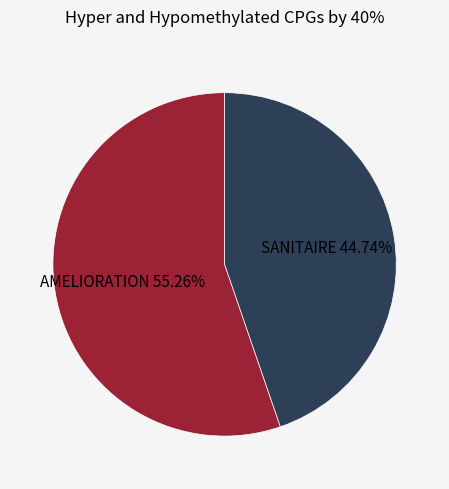

Does any single category account for the majority?

Yes